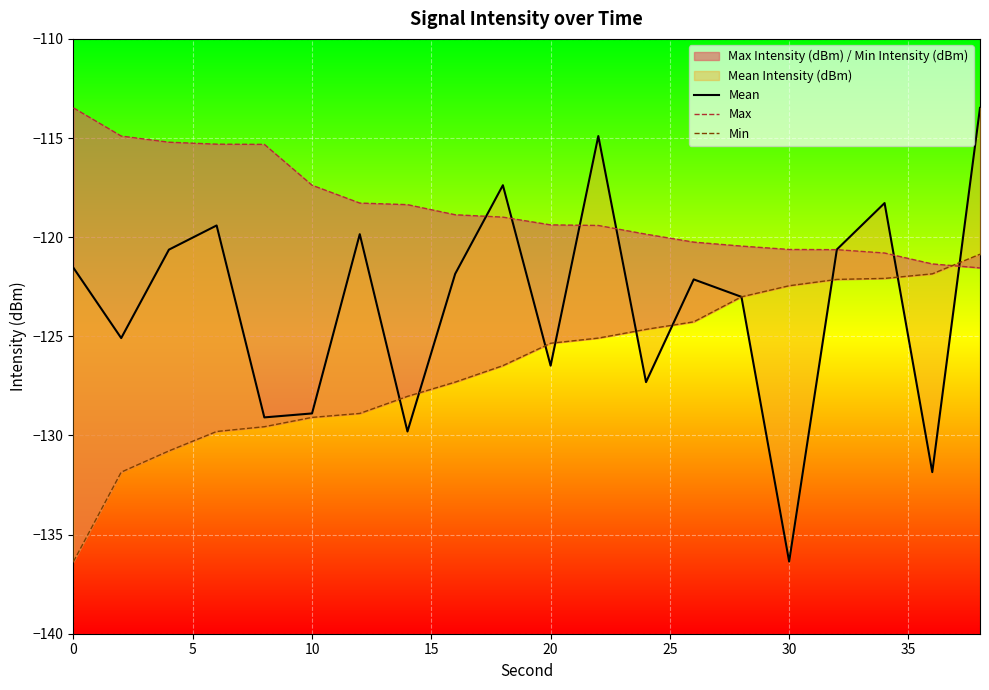

What is the sum of all Max values?

-2370.4